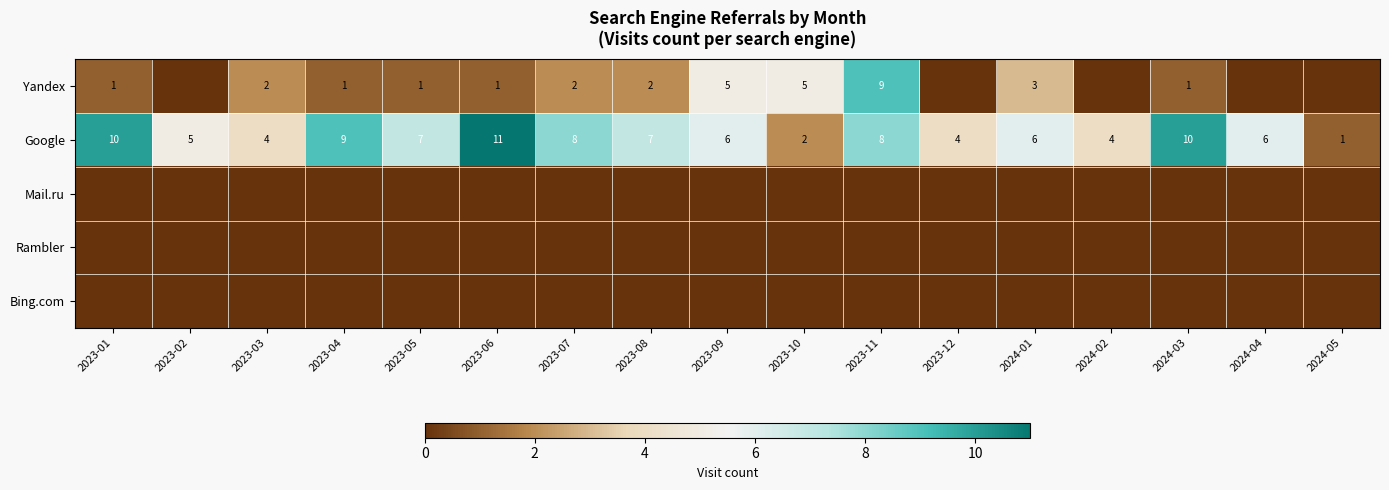

What is the spread (max minus min) of values at 2023-08?

7